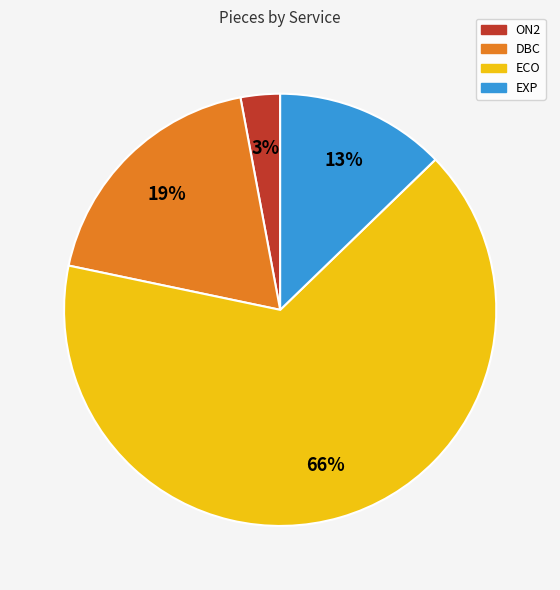

What is the ratio of the value at EXP to the value at ON2?

4.3